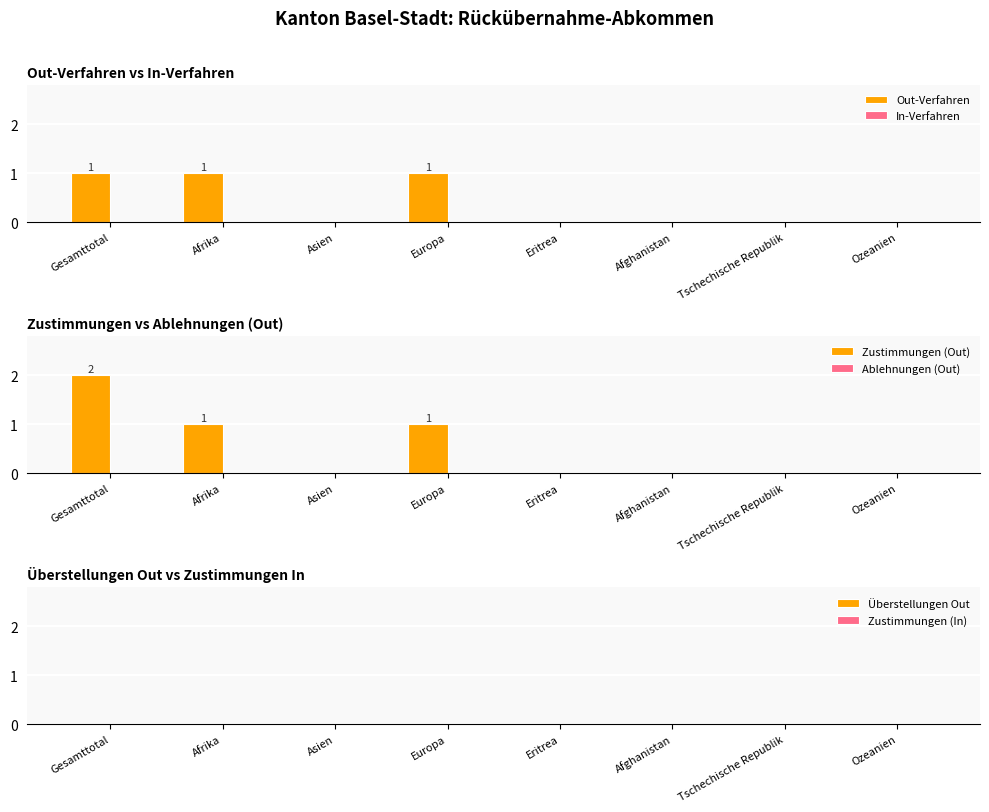

What is the value of the Zustimmungen (Out) bar at the 1st from the left?

2